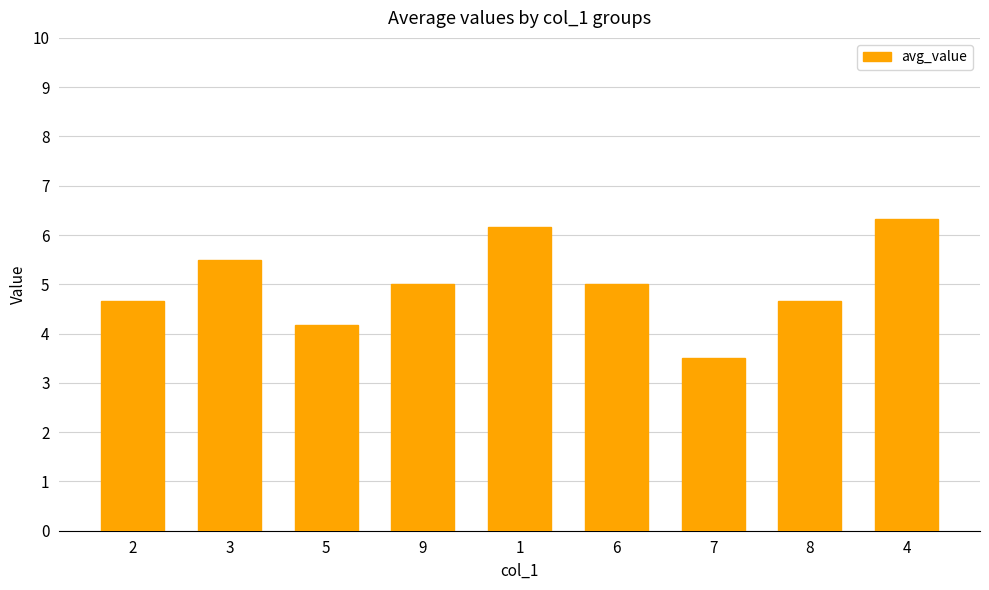

How many values are below 5?

4